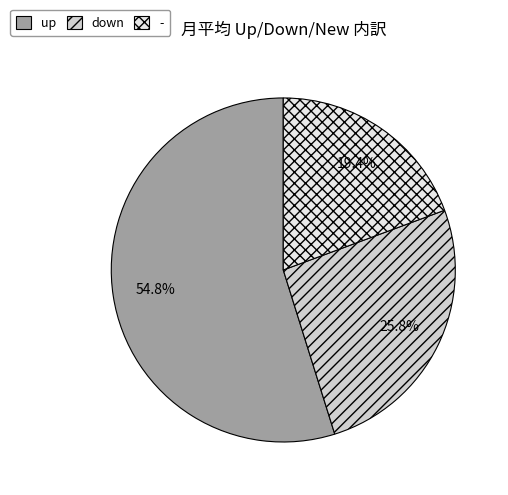

What percentage is the - slice, to the nearest percent?

19%